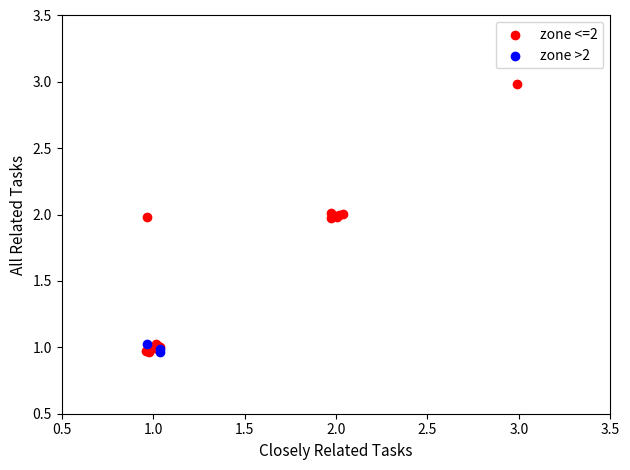

Which series has the largest Y range (max minus min)?

zone <=2